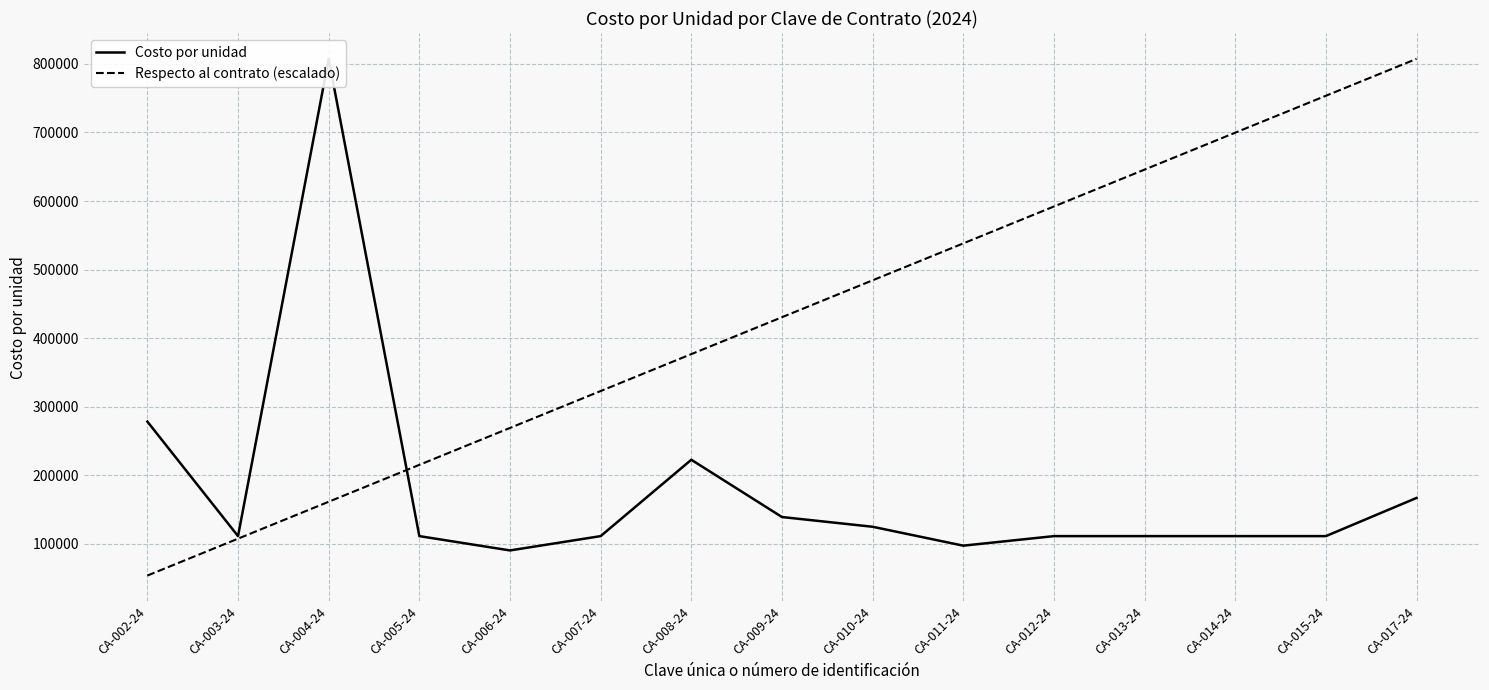

Which label corresponds to the largest value in the chart?

CA-004-24